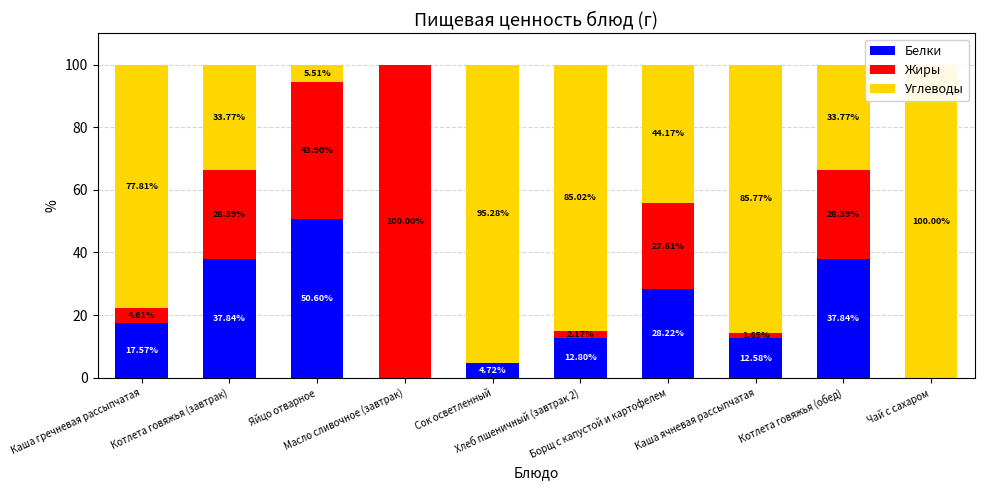

How many bars are there in total?

30